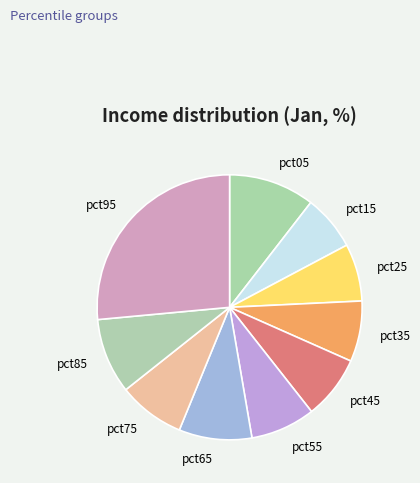

What is the ratio of the value at pct25 to the value at pct15?

1.0